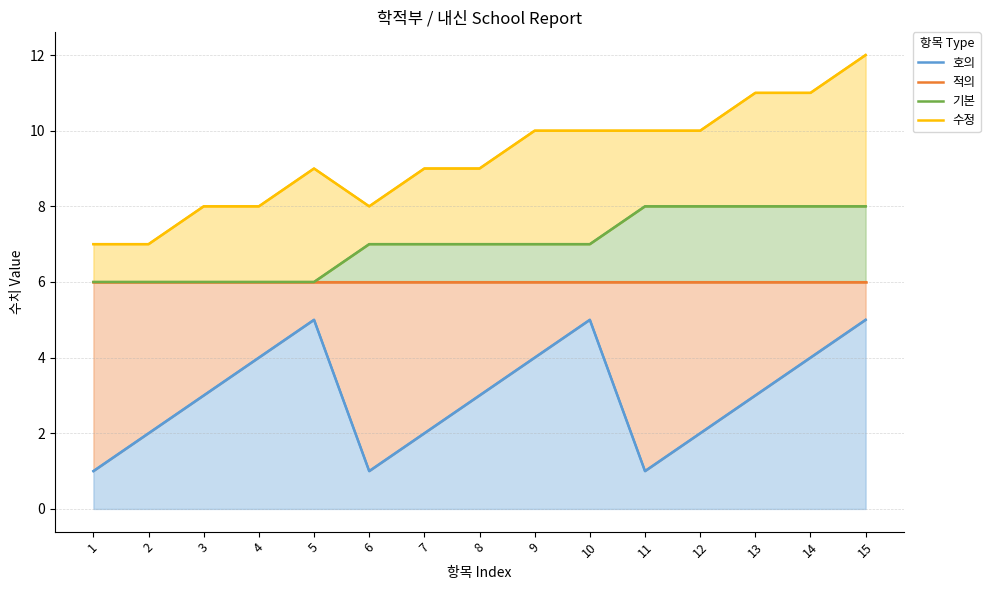

Is the value of 수정 at 1 greater than the value of 적의 at 10?

Yes